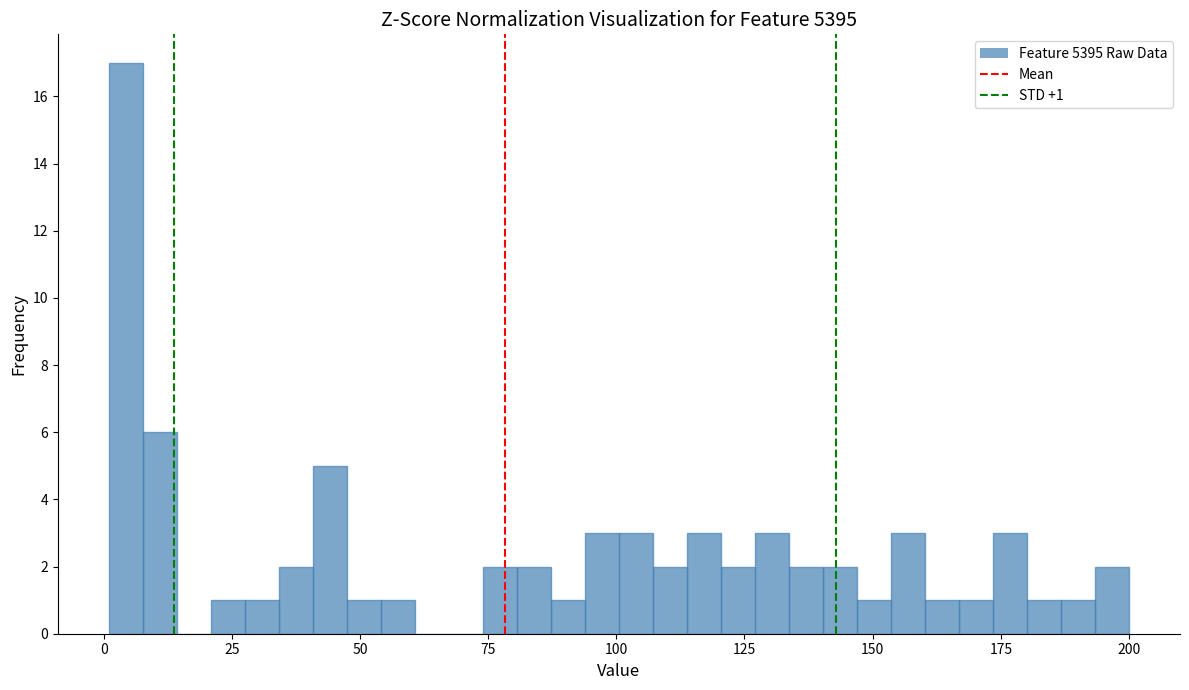

Read against the x-axis, roughly where is the centre of the tallest bar?

5